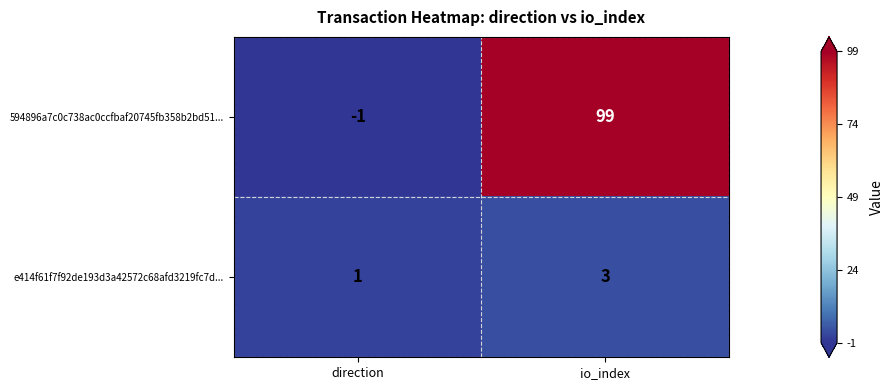

How many values in the 594896a7c0c738ac0ccfbaf20745fb358b2bd51... series are below 99?

1